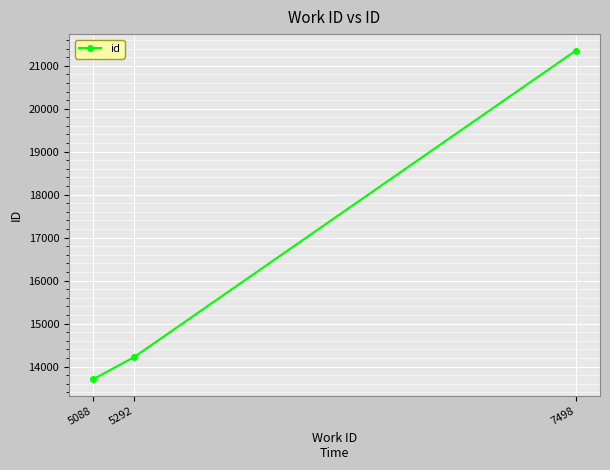

Reading right to left, extract all data points from this chart.

7498=21354	5292=14218	5088=13705